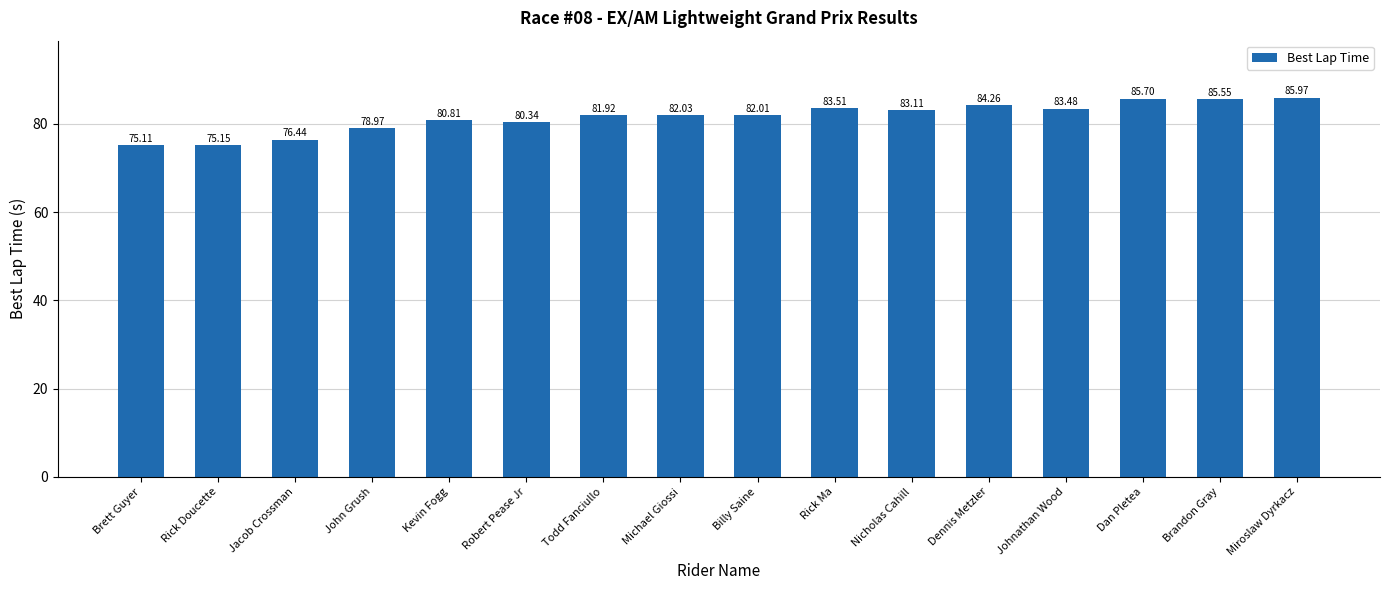

True or false: the data shows 79.0 at John Grush.

True